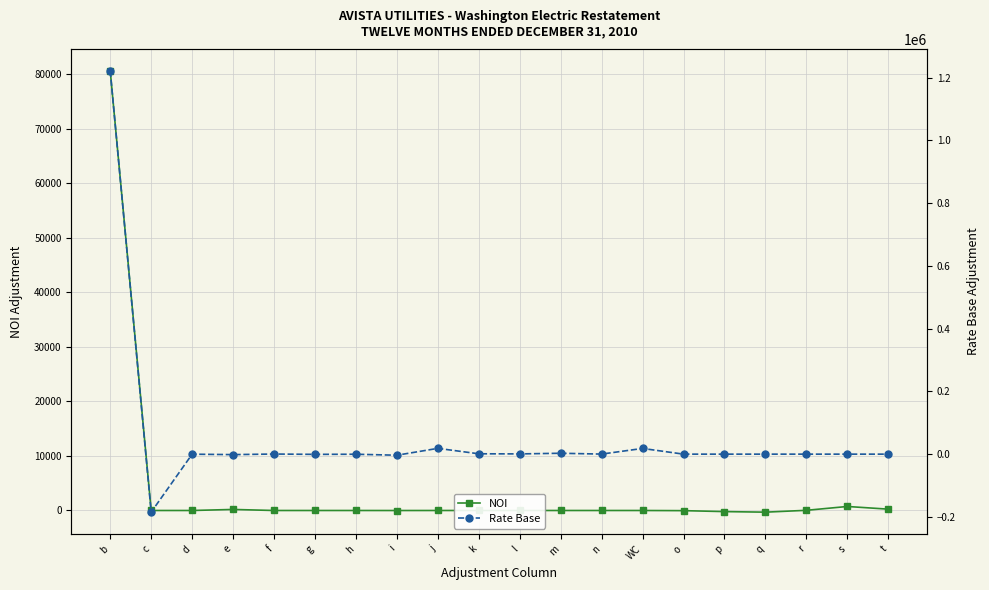

What is the lowest value of the Rate Base series?

-184825